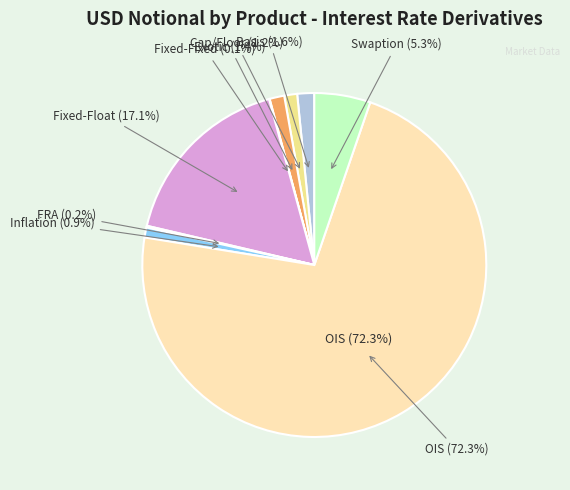

What portion of the pie excludes Cap/Floor?

98.8%